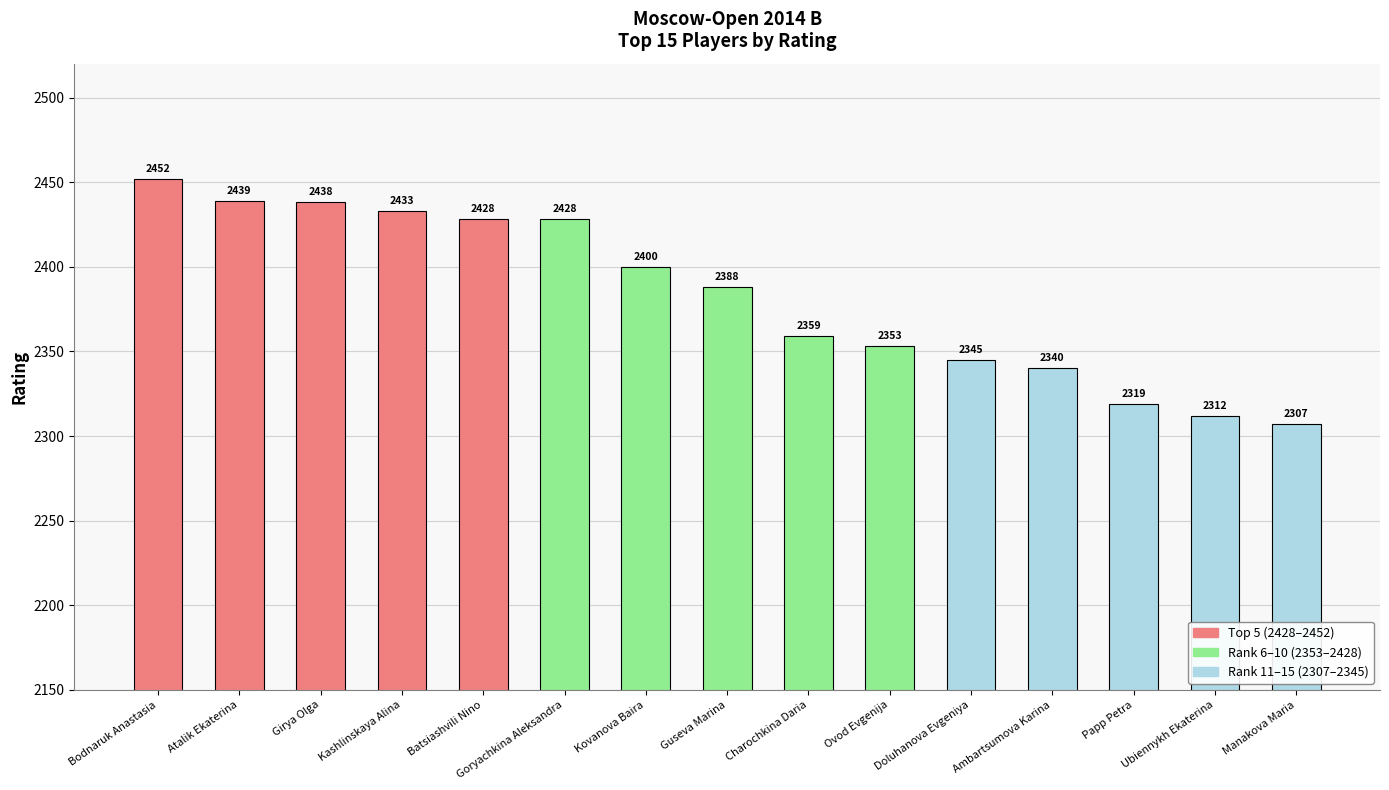

What is the average value?

2383